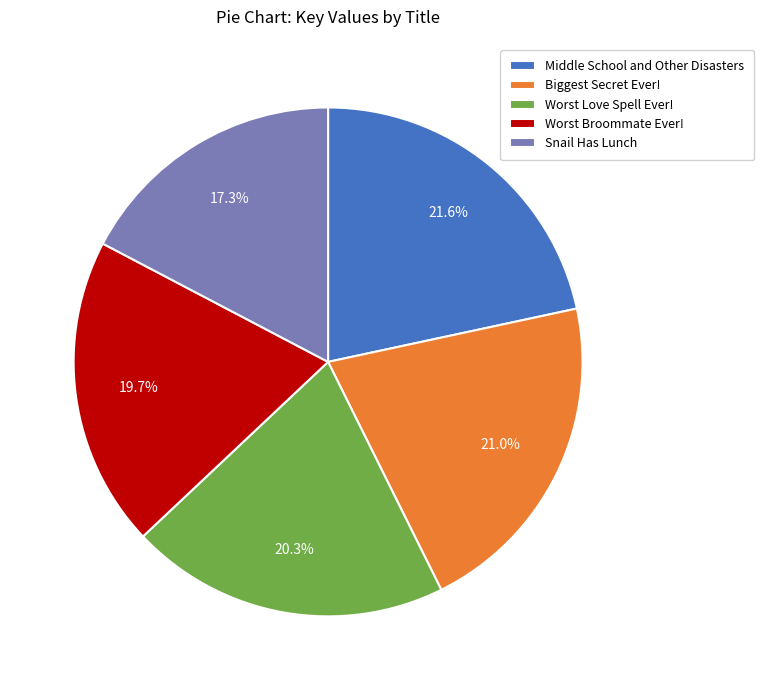

Is it true that Biggest Secret Ever! is 21% of the pie?

True